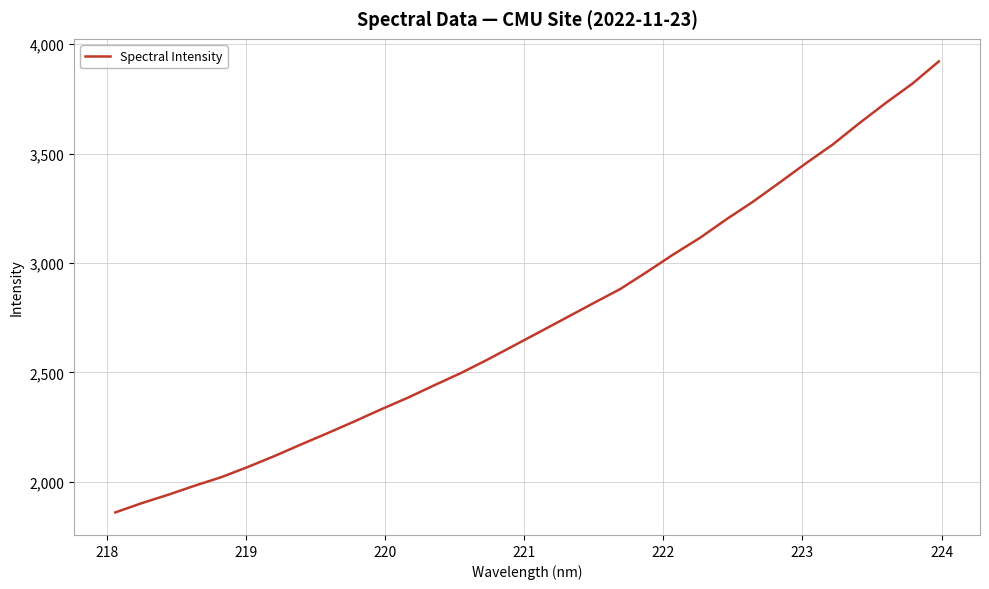

What is the average value?

2737.8